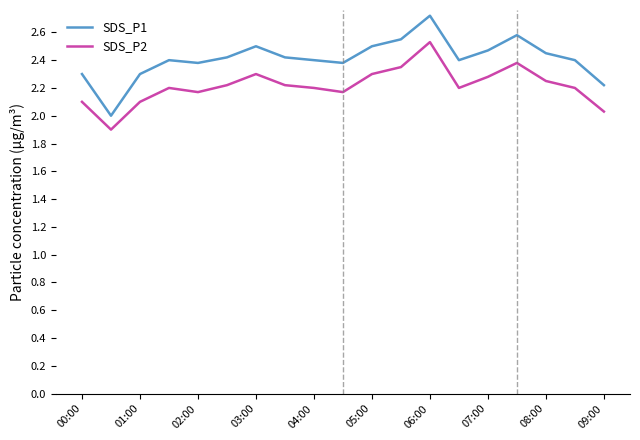

What is the smallest value displayed?

1.9